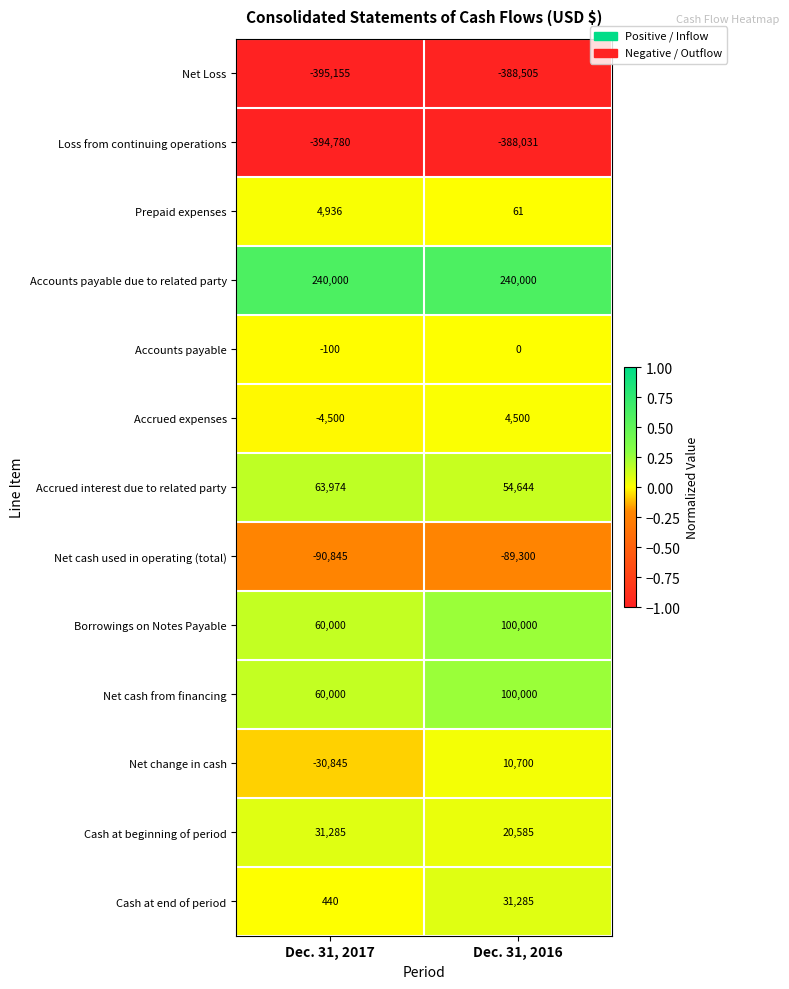

Rank the categories by Net cash used in operating (total) value from lowest to highest.

Dec. 31, 2017, Dec. 31, 2016